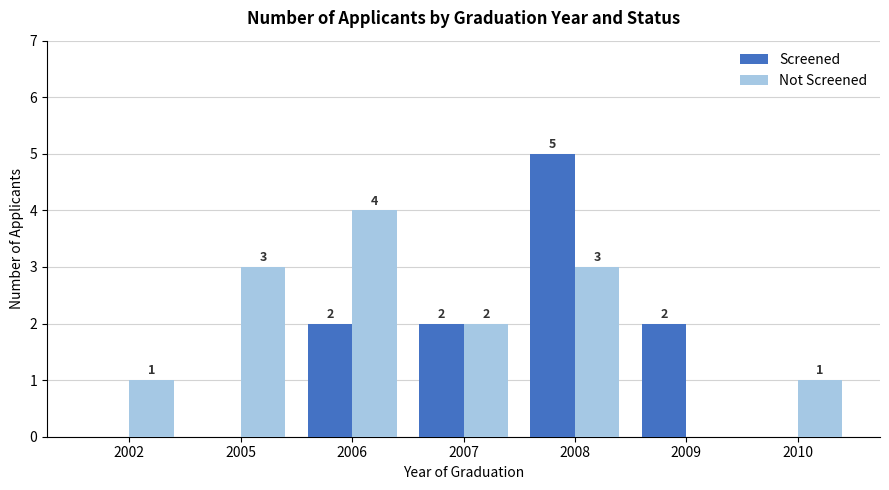

Between 2007 and 2010, which series saw the biggest shift?

Screened